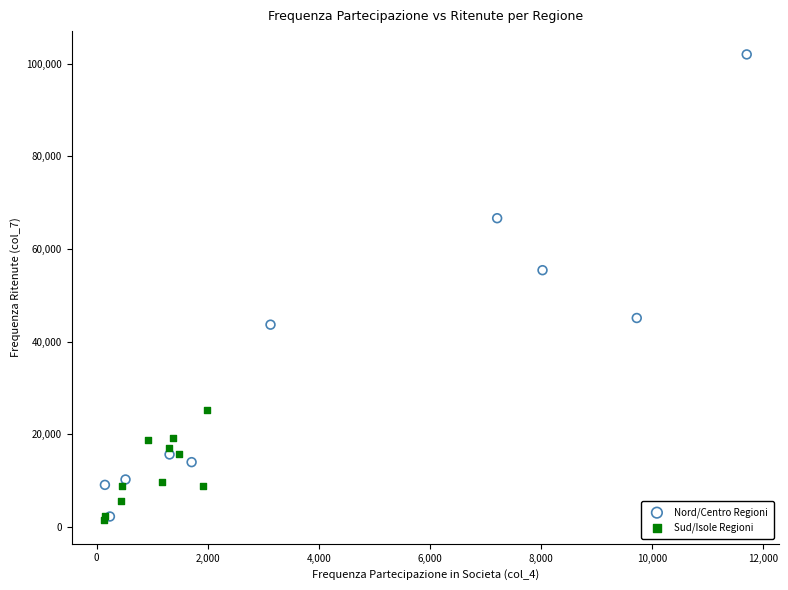

Which series contains the highest Y value?

Nord/Centro Regioni